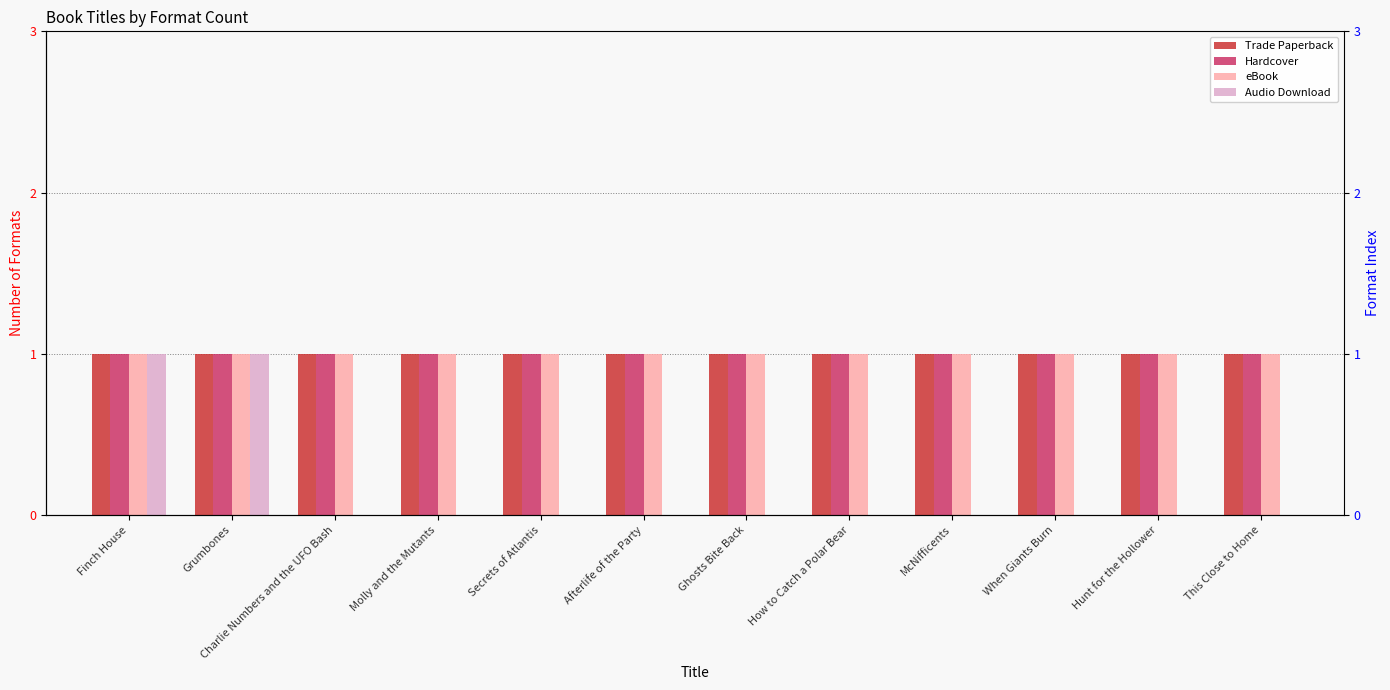

What is the difference between the second highest and second lowest values in the Audio Download series?

1